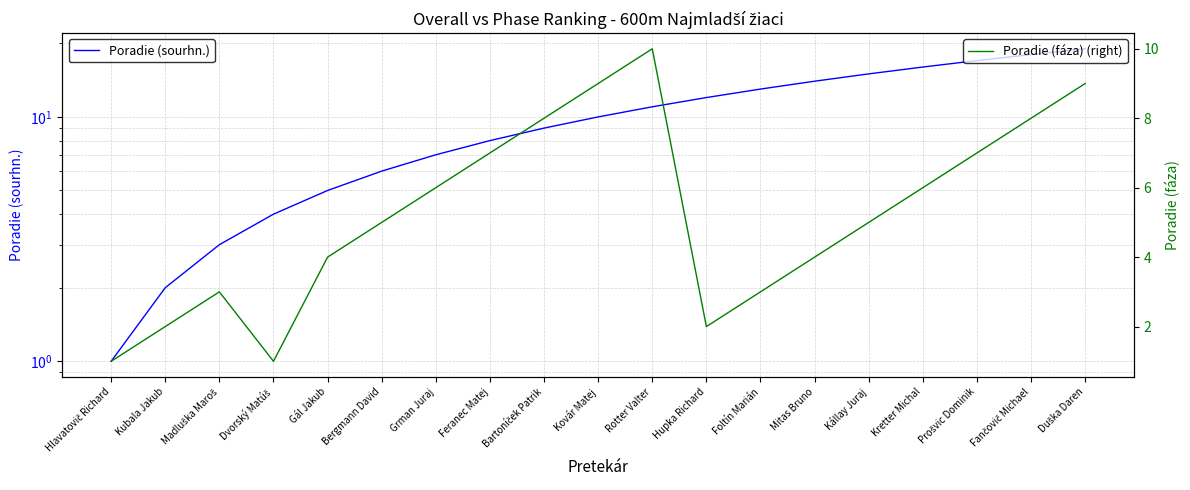

Is this an area chart (filled region under the line)?

No